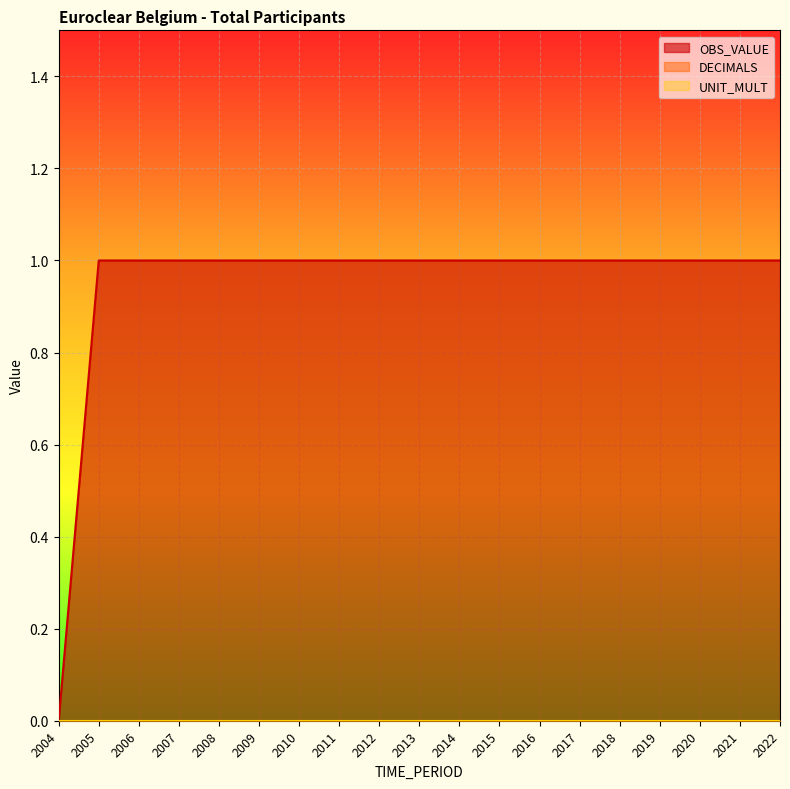

True or false: UNIT_MULT and OBS_VALUE cross at least once.

False